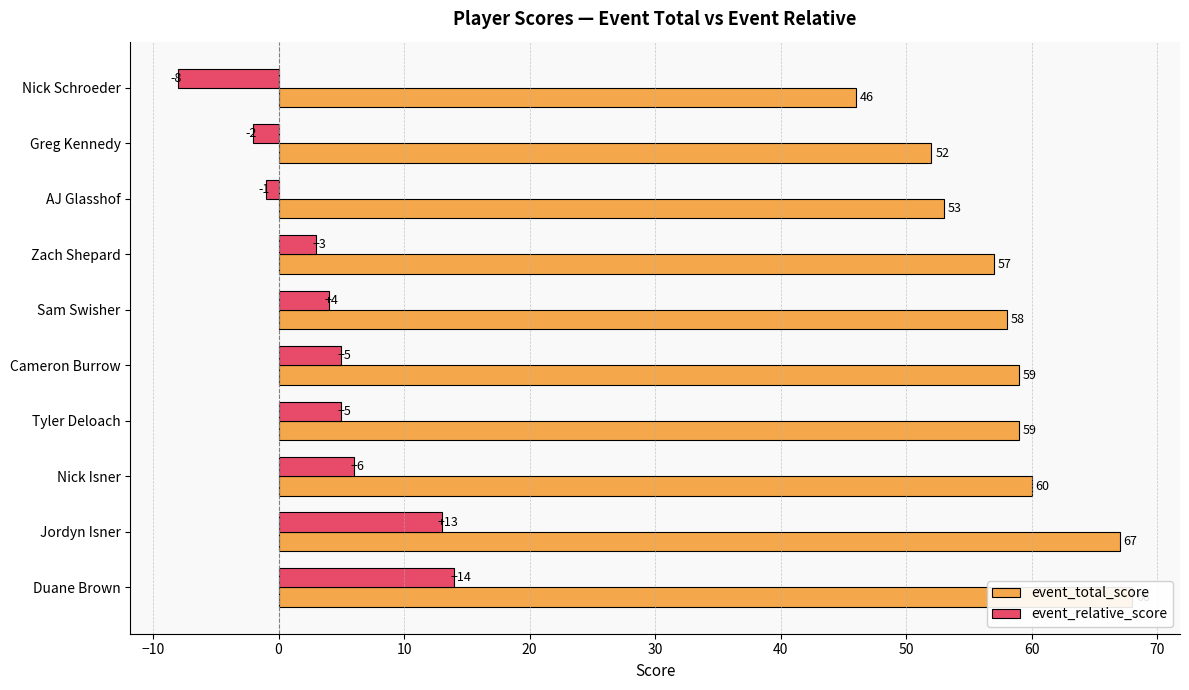

What is the smallest value displayed?

-8